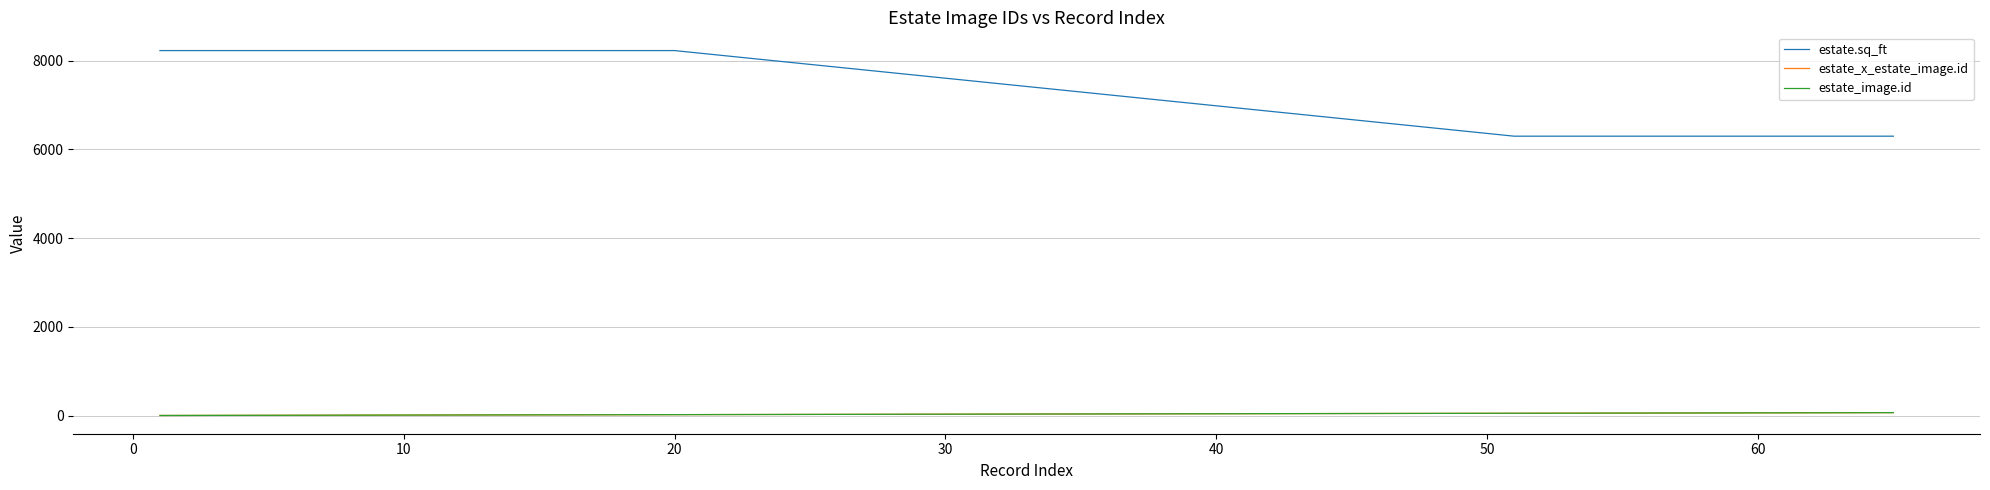

Is this an area chart (filled region under the line)?

No